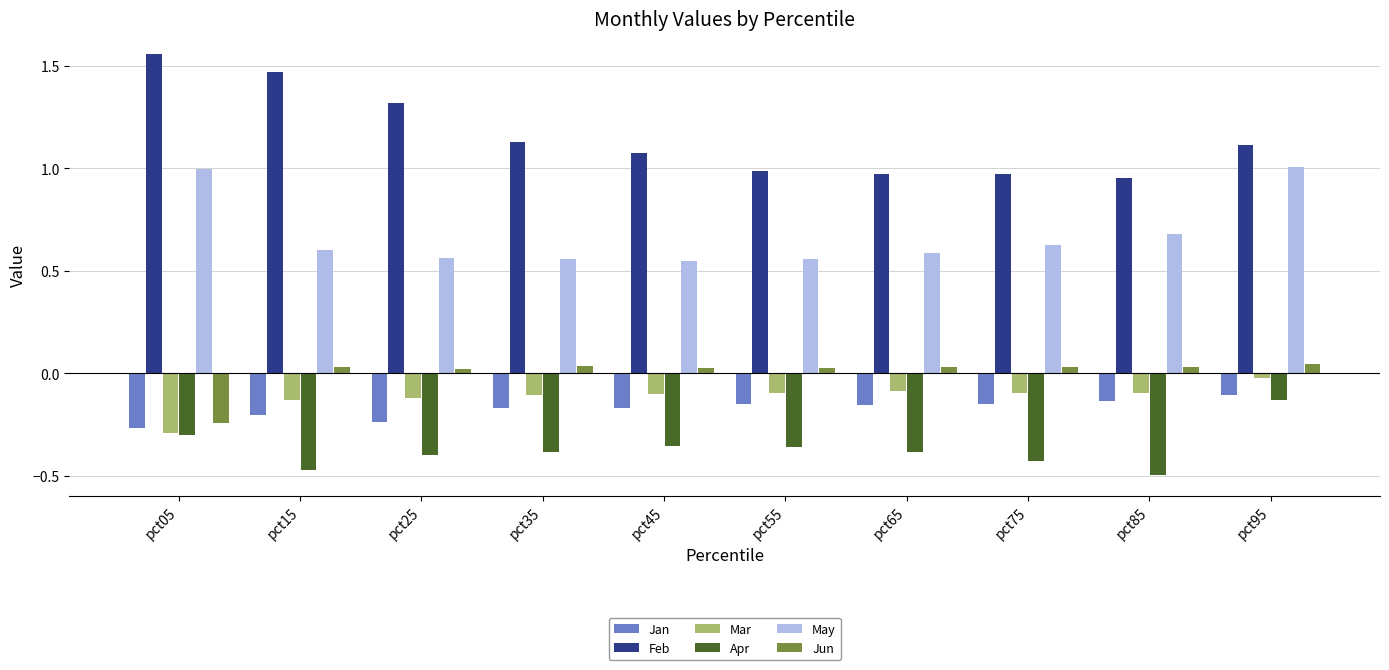

How many bars are there in total?

60